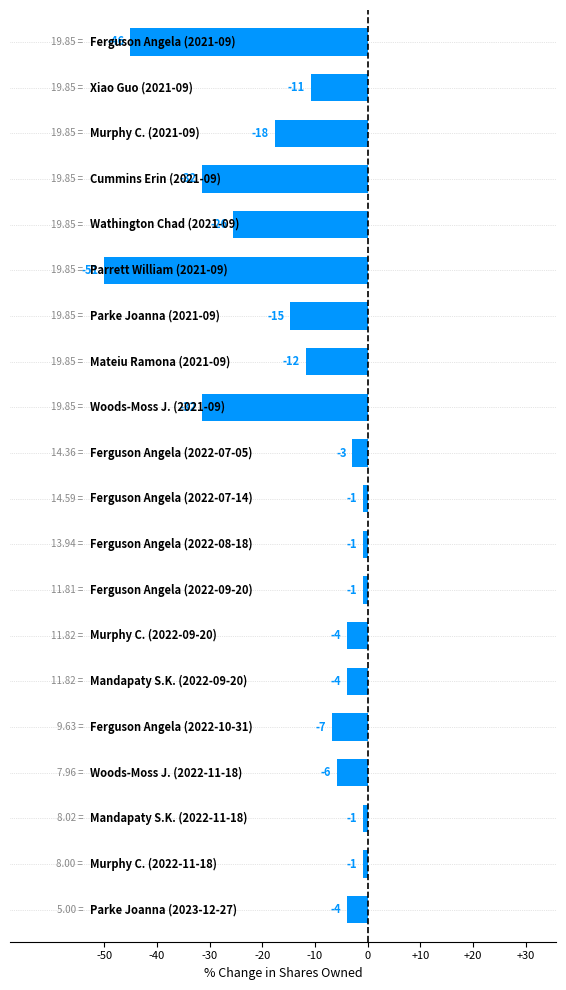

Are the bars horizontal?

Yes